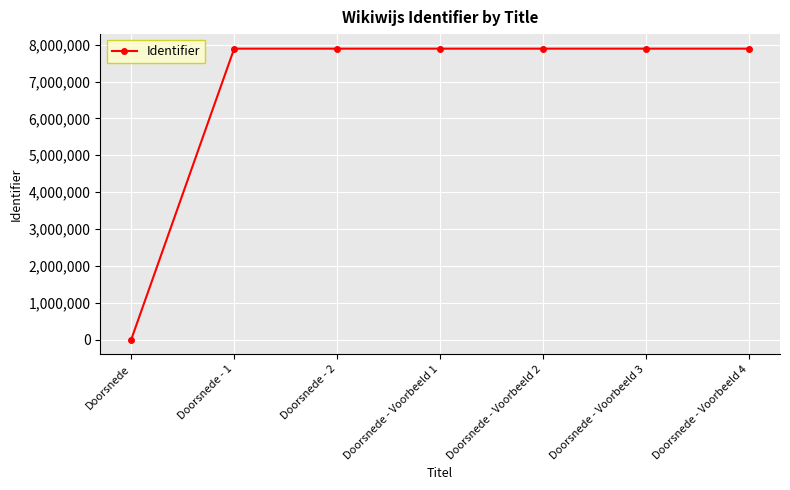

The value at Doorsnede - 1 is 7890397. True or false?

True